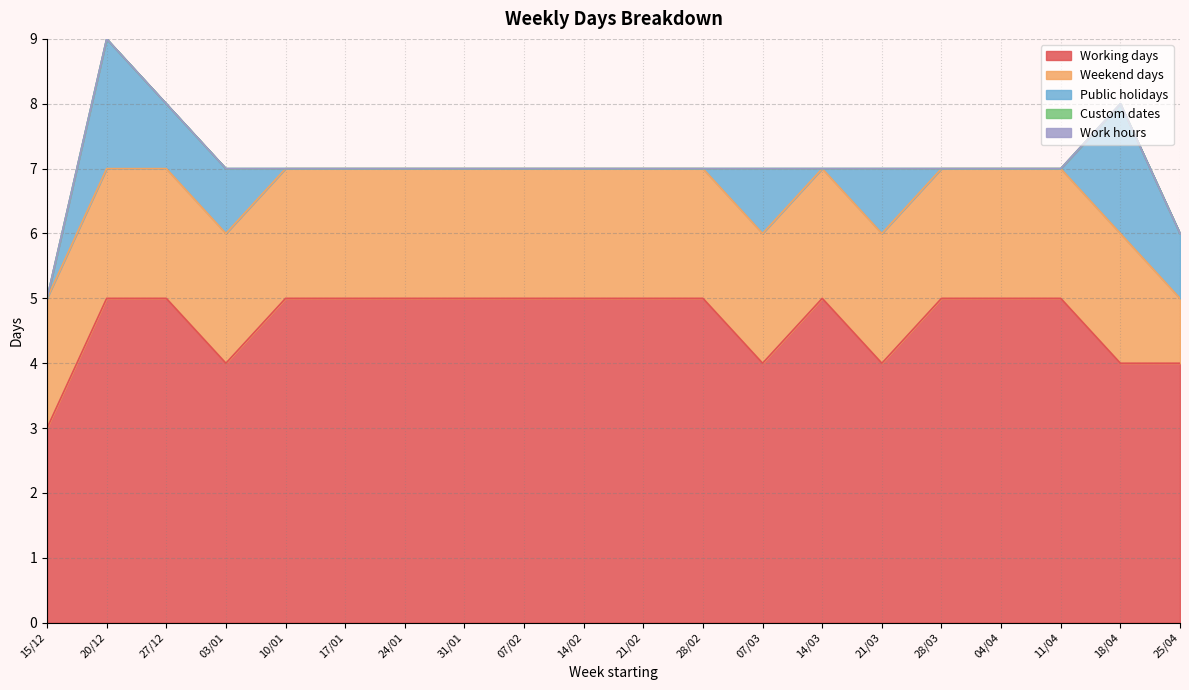

The value of Custom dates at 31/01 is 0. True or false?

True